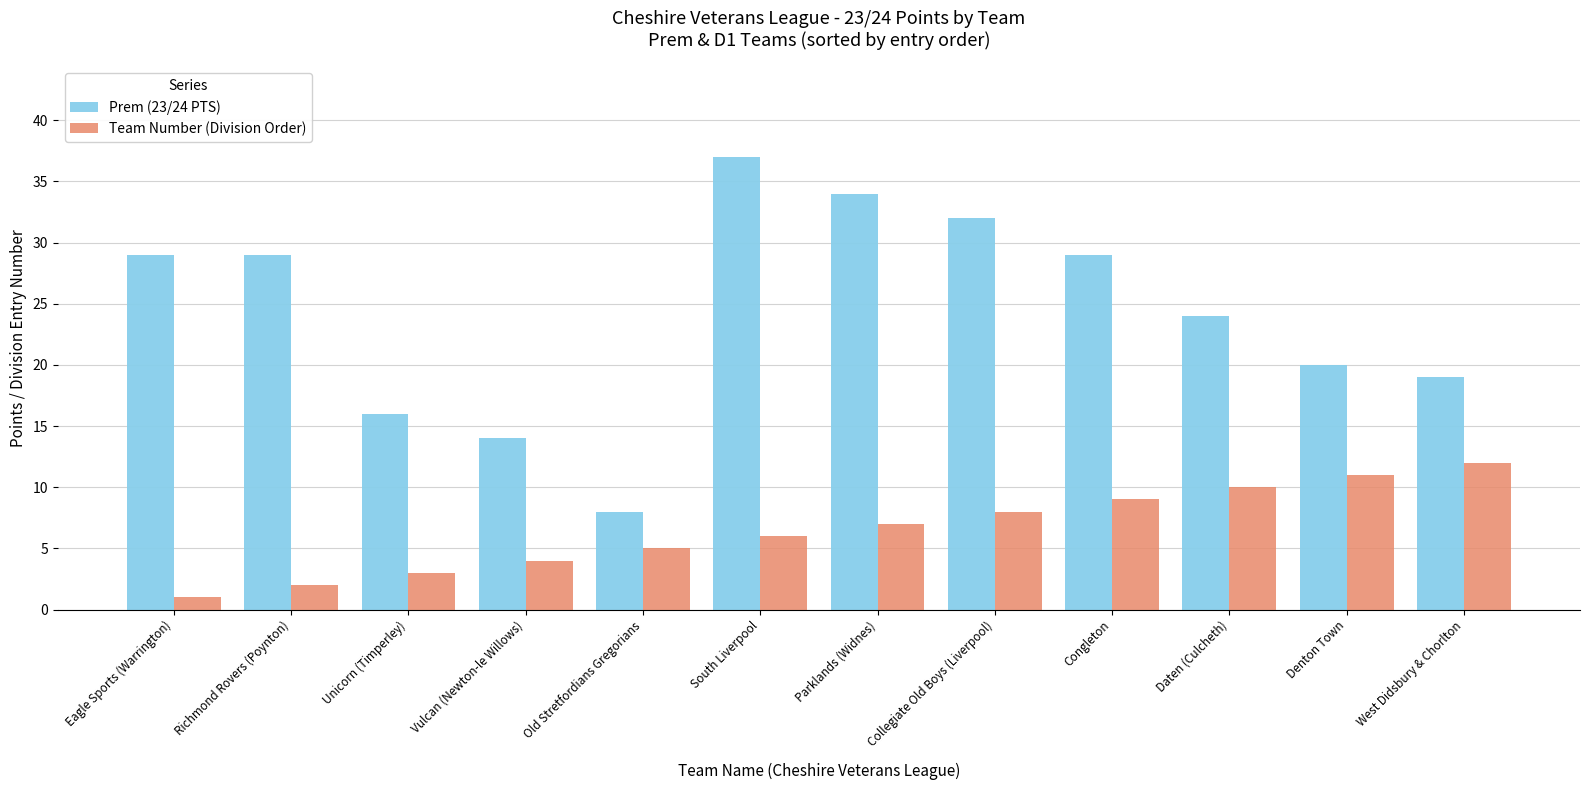

Reading left to right, what are all the values shown in this chart?

Prem (23/24 PTS): 29	29	16	14	8	37	34	32	29	24	20	19
Team Number (Division Order): 1	2	3	4	5	6	7	8	9	10	11	12